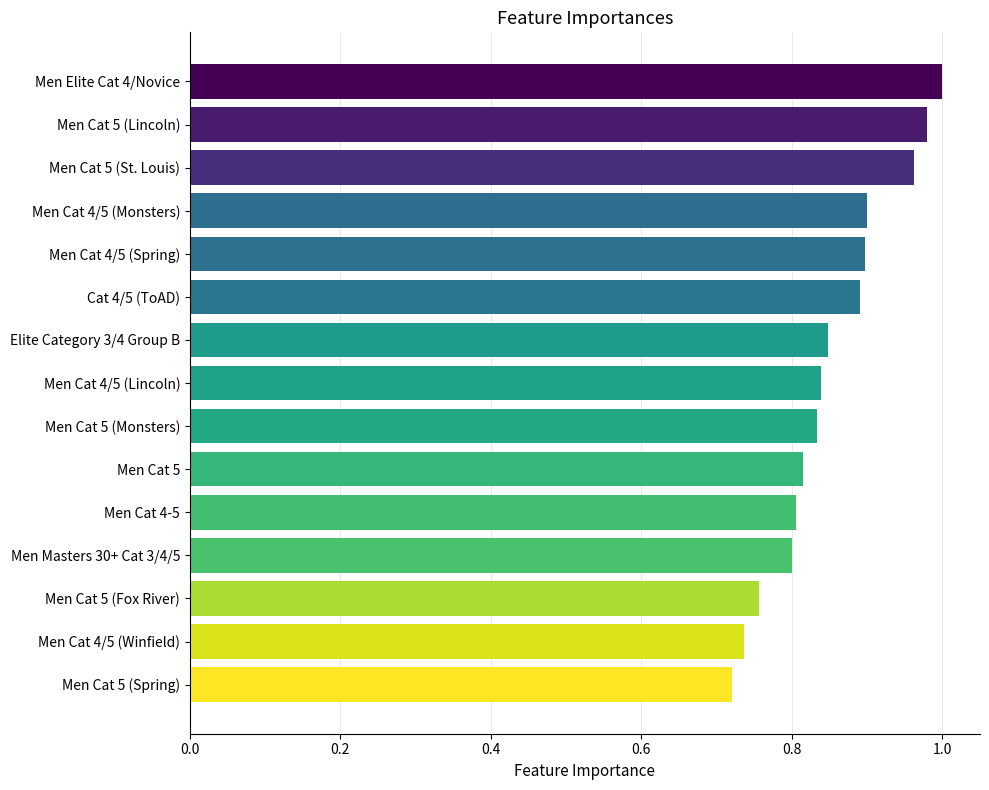

At which category does the chart reach its peak across all series?

Men Elite Cat 4/Novice